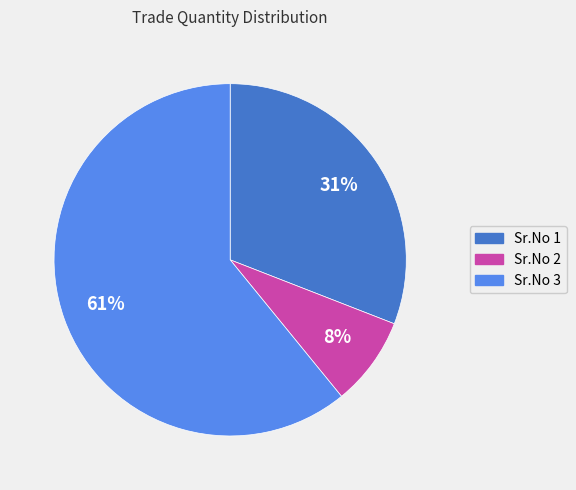

Do Sr.No 1 and Sr.No 3 together represent more than half of the pie?

Yes